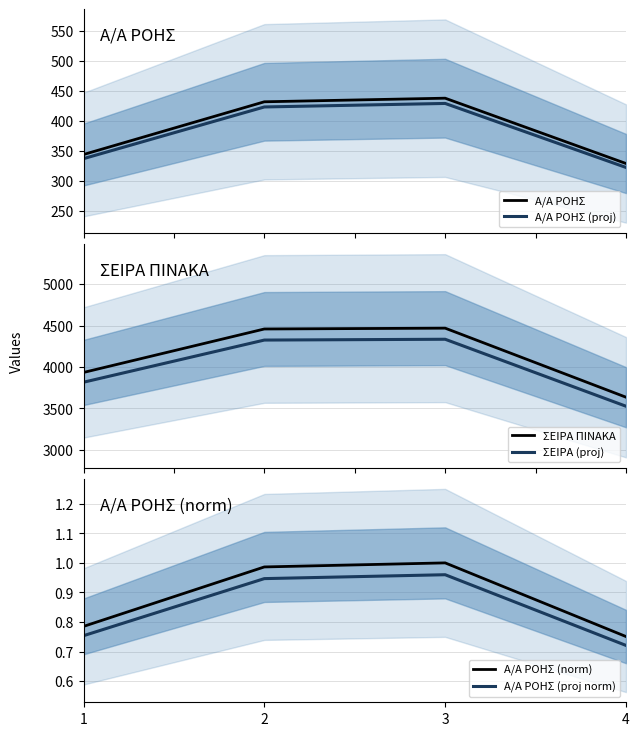

What is the spread (max minus min) of values at 4?

3633.3